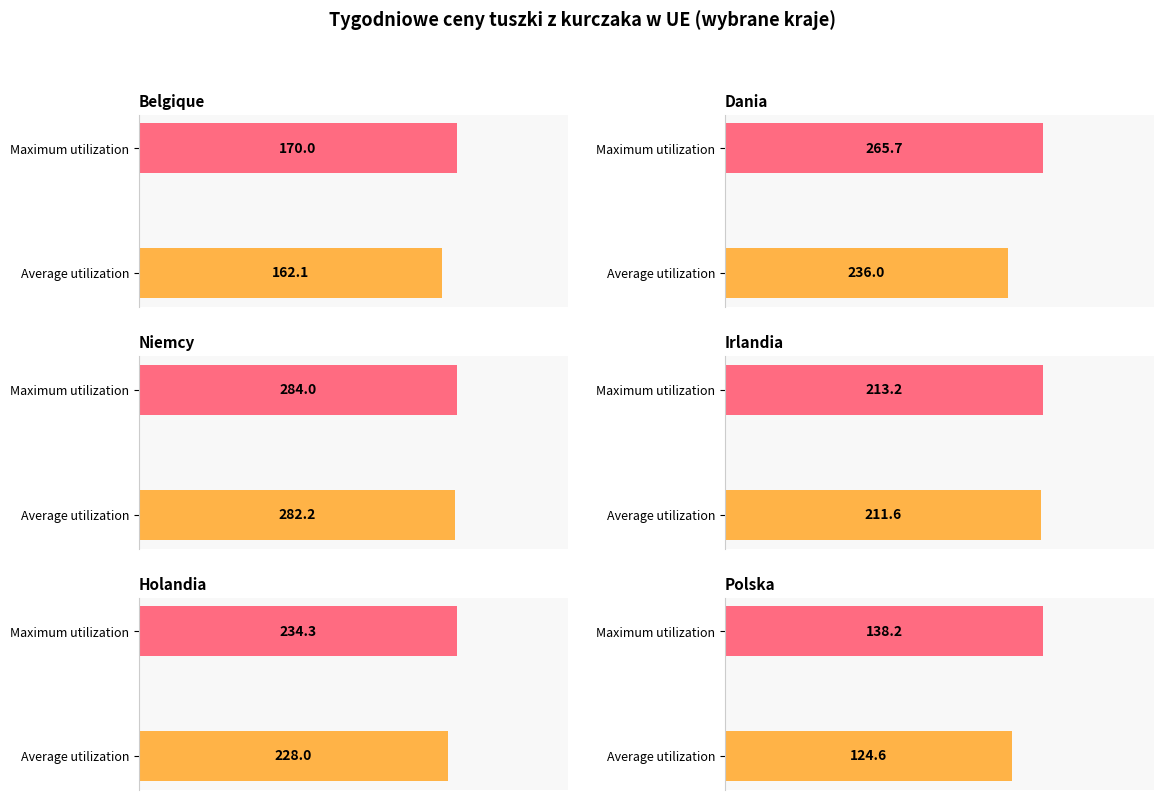

Between 12 and 5, which is larger?

12